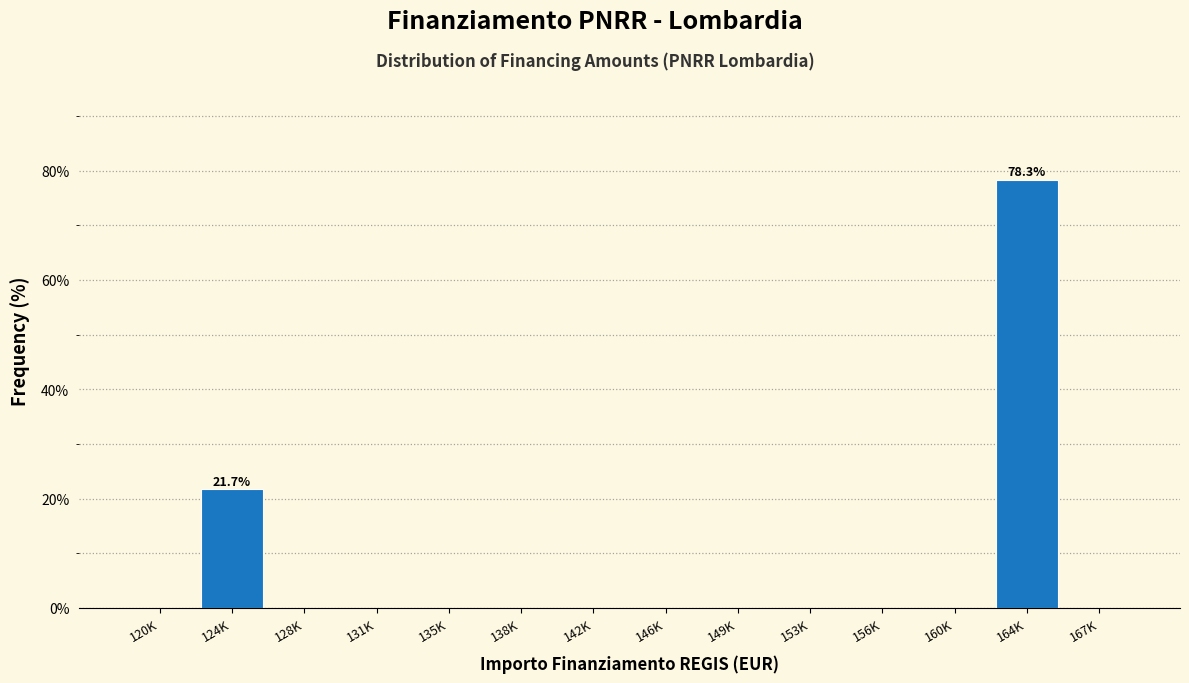

Reading left to right, extract all data points from this chart.

120K=0.0	124K=21.7	128K=0.0	131K=0.0	135K=0.0	138K=0.0	142K=0.0	146K=0.0	149K=0.0	153K=0.0	156K=0.0	160K=0.0	164K=78.3	167K=0.0